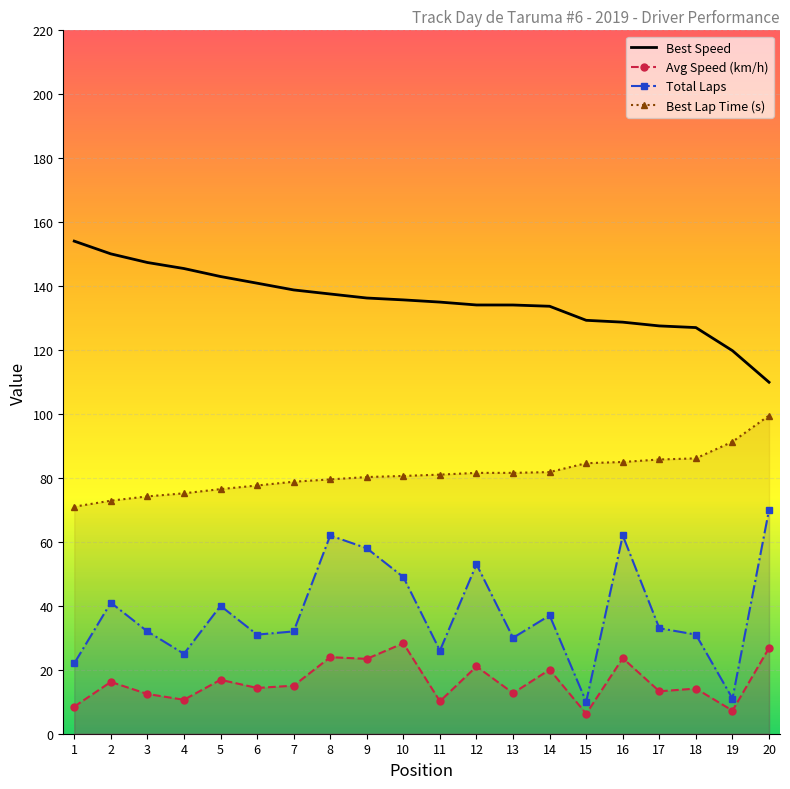

True or false: Total Laps and Best Speed intersect in this chart.

False